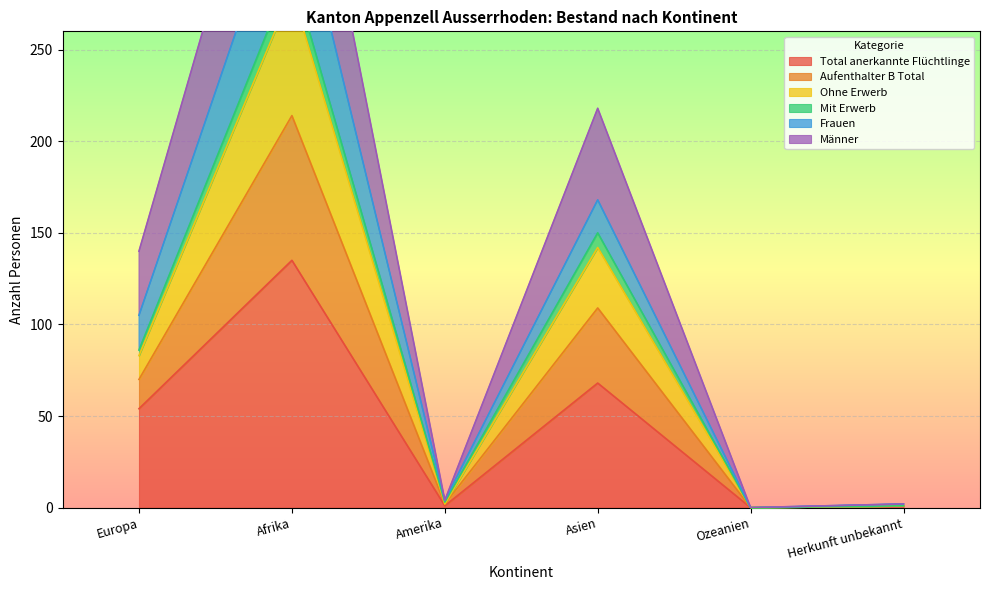

Is it true that Total anerkannte Flüchtlinge equals 30 at Europa?

False